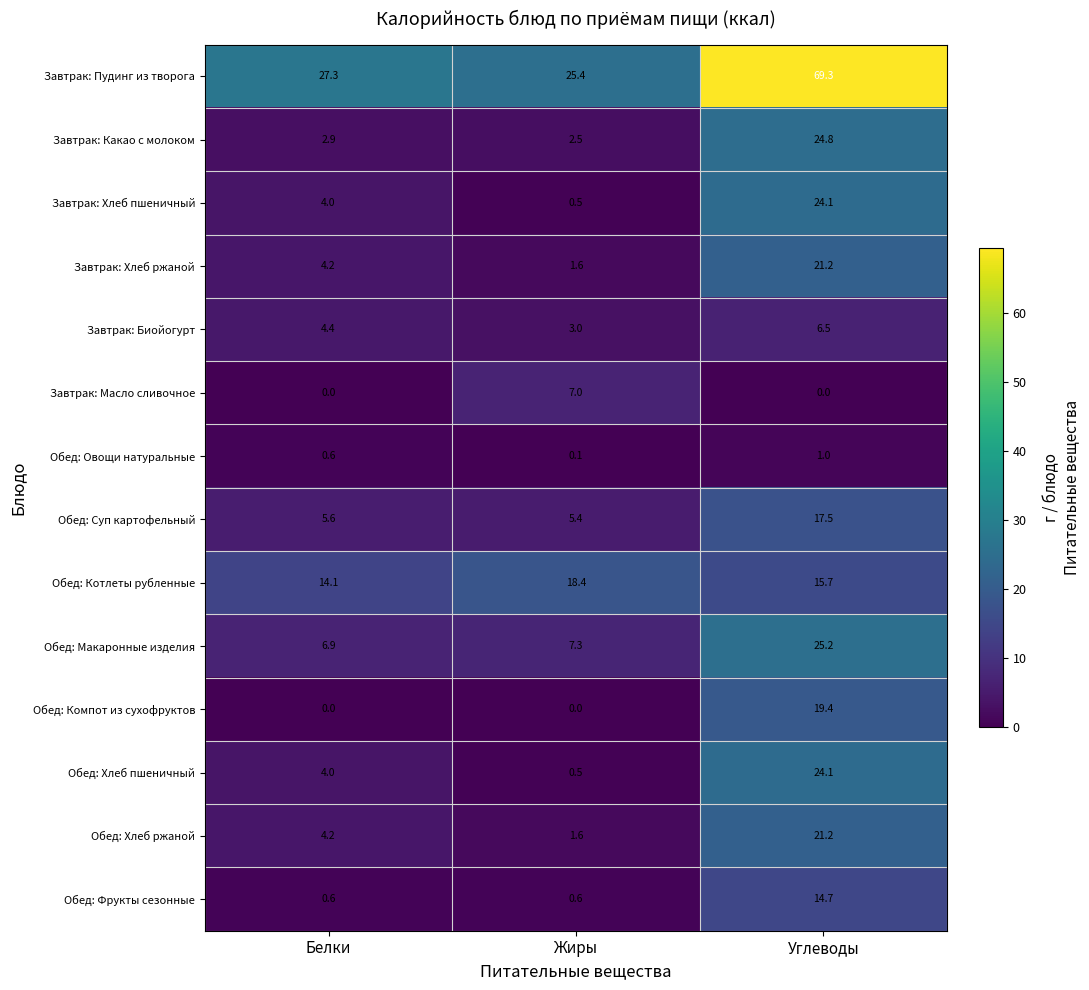

What value does the Завтрак: Пудинг из творога series have at Белки?

27.3